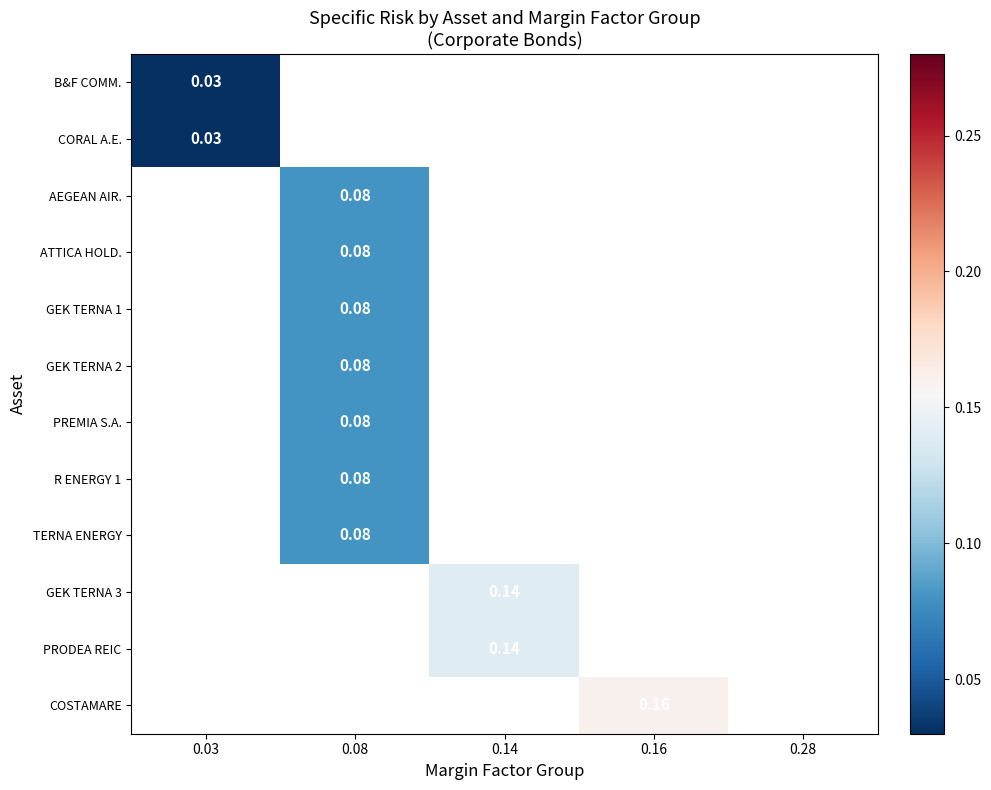

Count the number of categories in the chart.

5